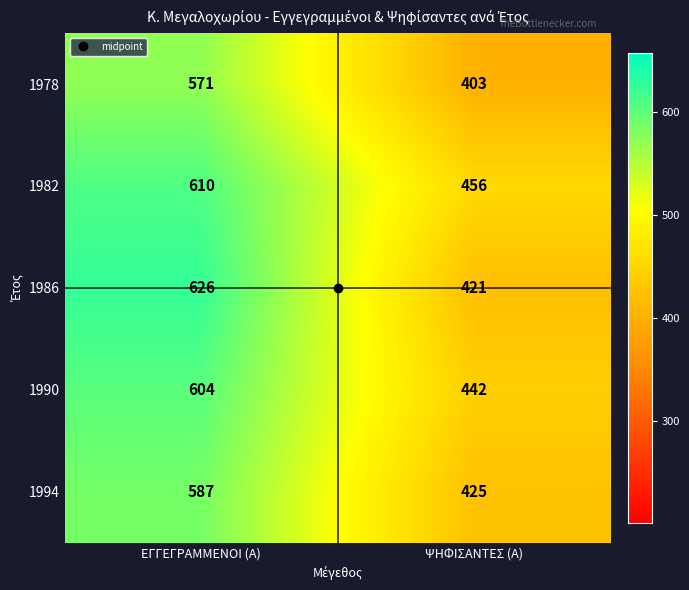

What is the minimum value shown in the chart?

403